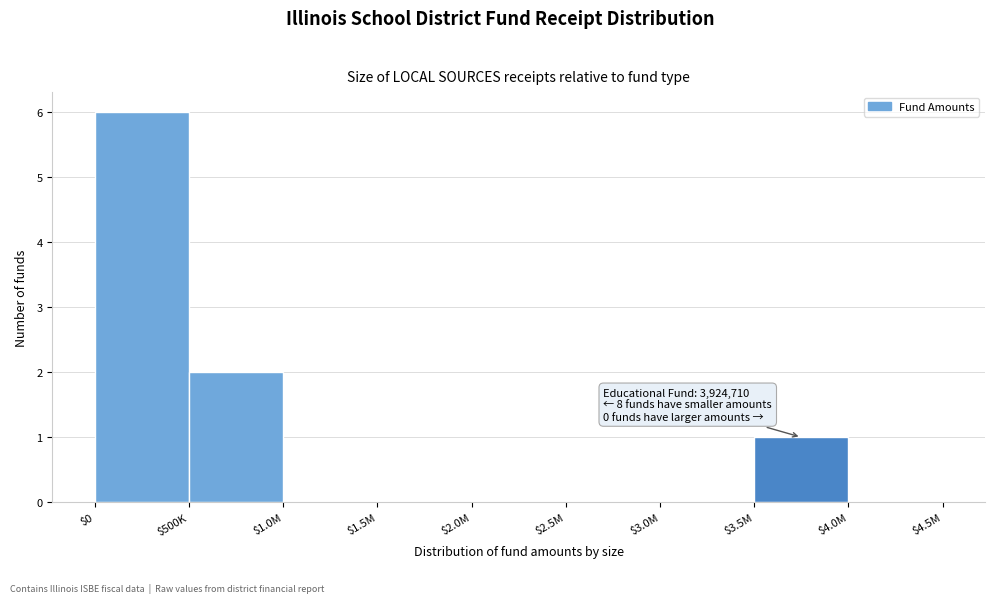

What is the sum of all values?

9